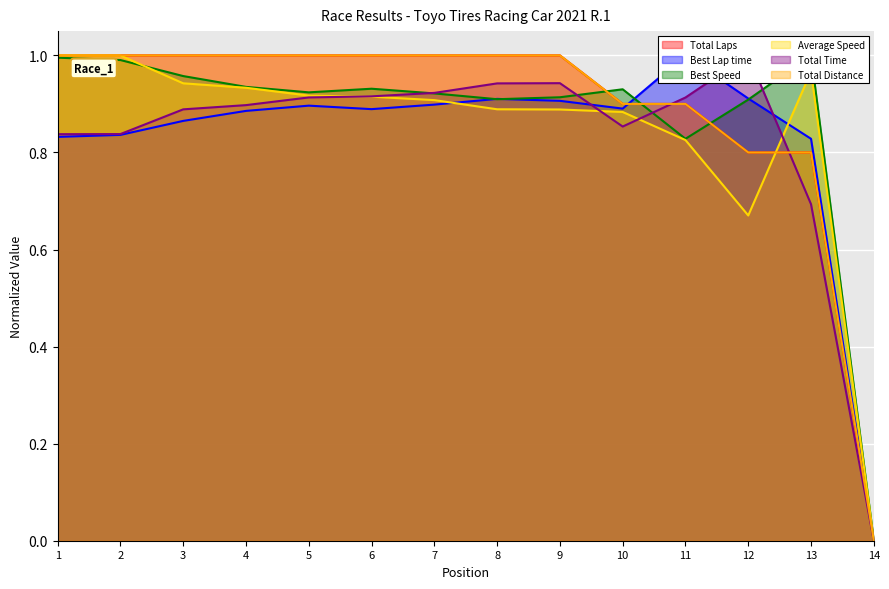

What is the difference between the Average Speed values at 14 and 2?

1.0